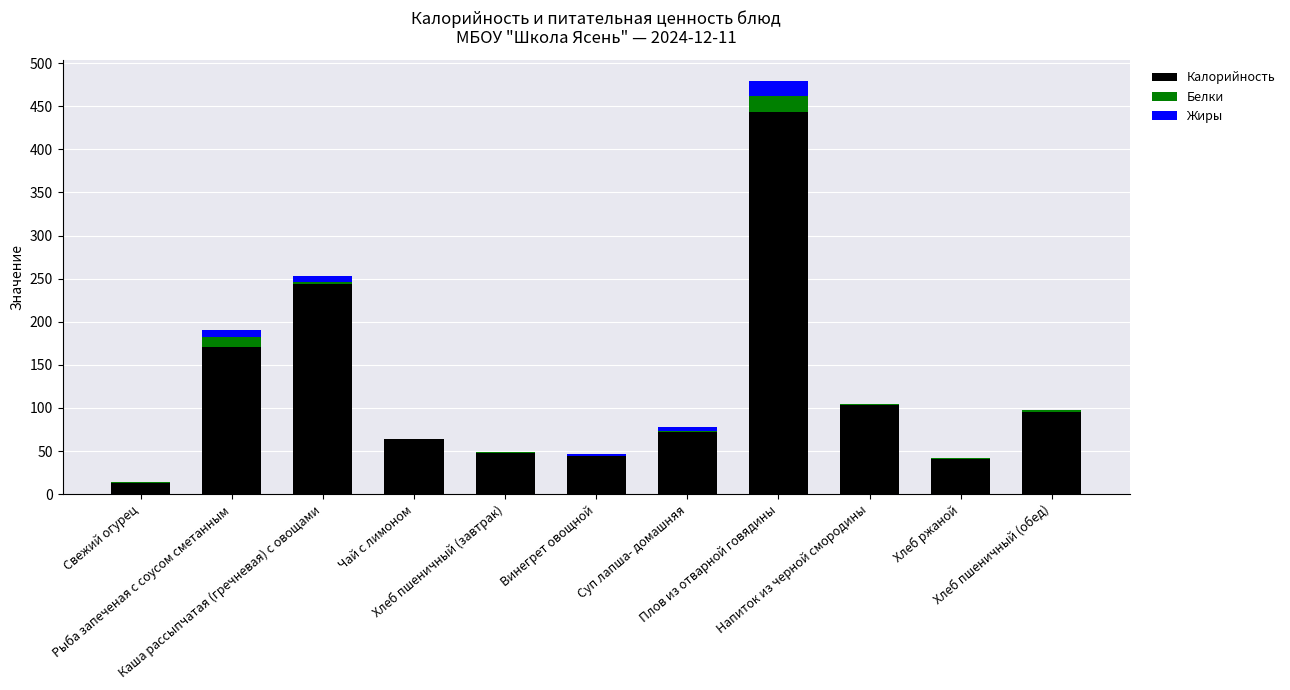

Which category has the lowest value in the Калорийность series?

Свежий огурец